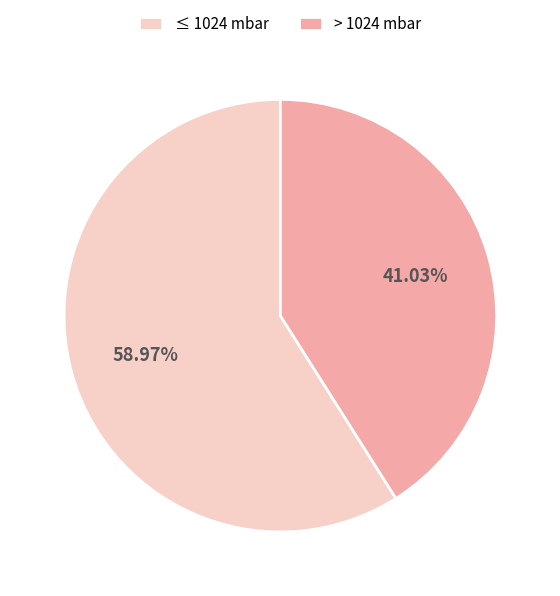

What is the largest slice in the pie chart?

≤ 1024 mbar